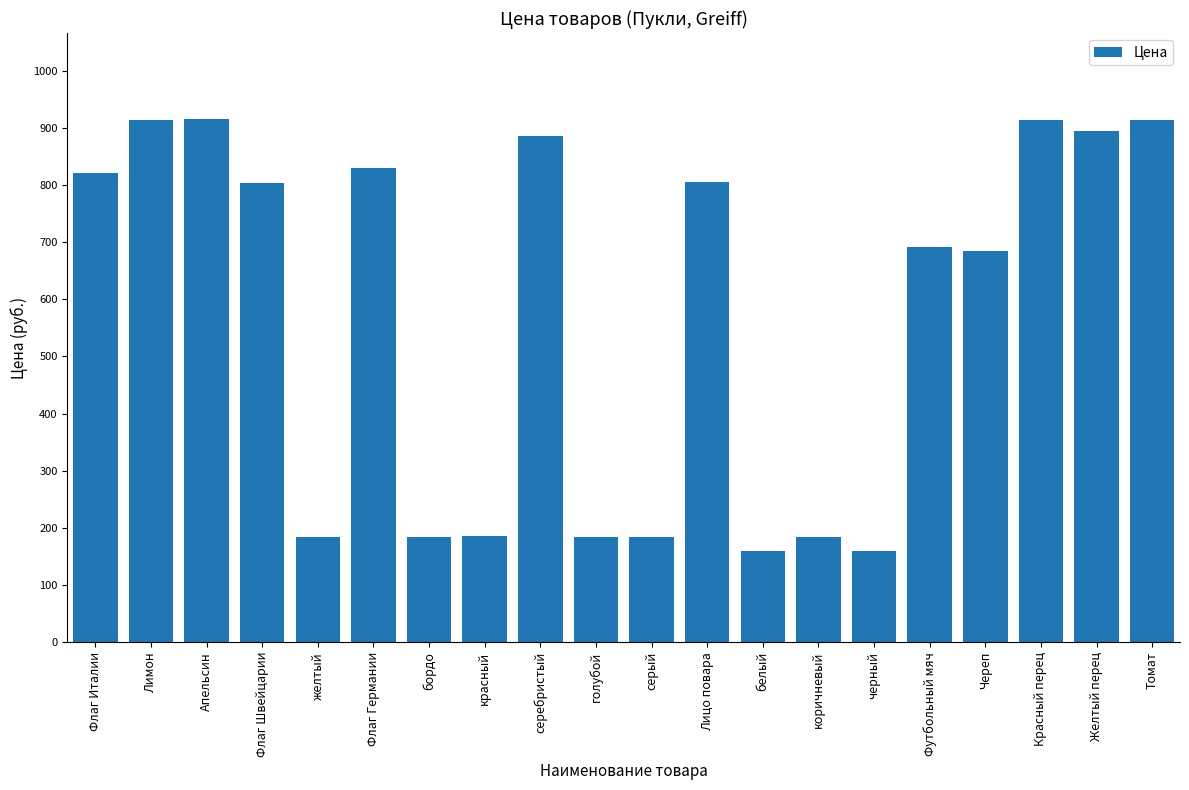

What is the label of the 17th bar from the left?

Череп